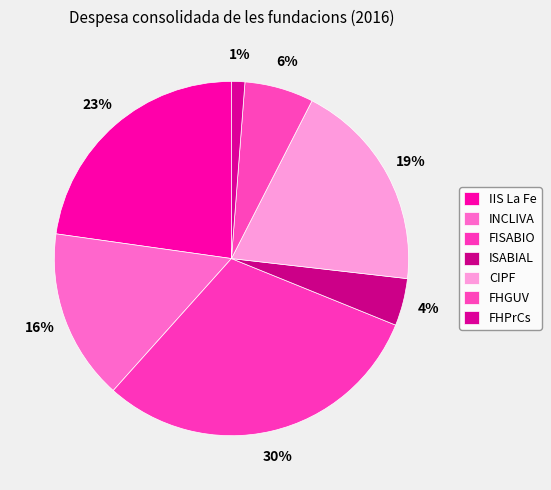

The FISABIO slice represents 30% of the pie. True or false?

True